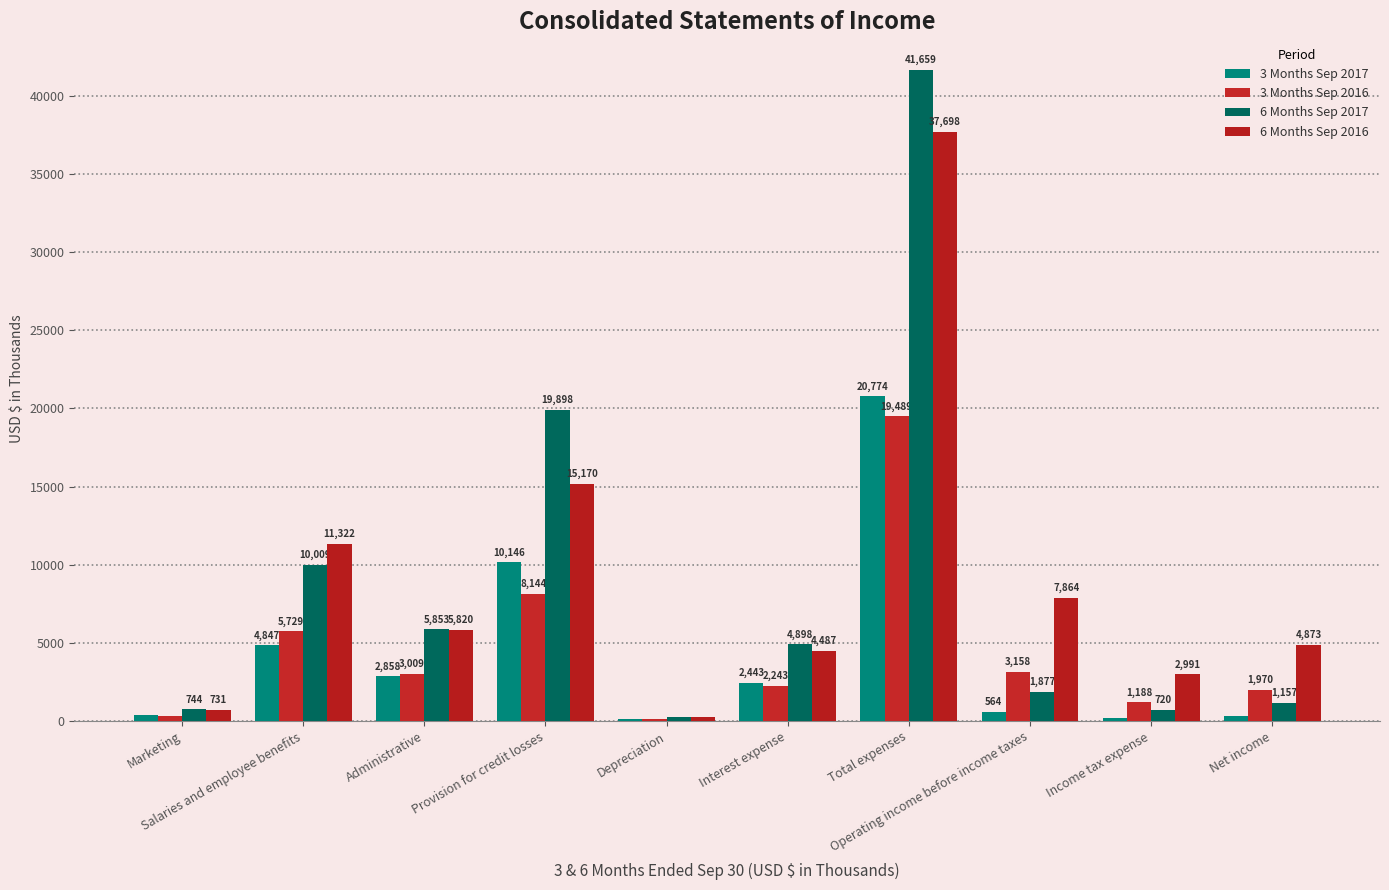

Are the bars grouped side by side (vs. stacked)?

Yes